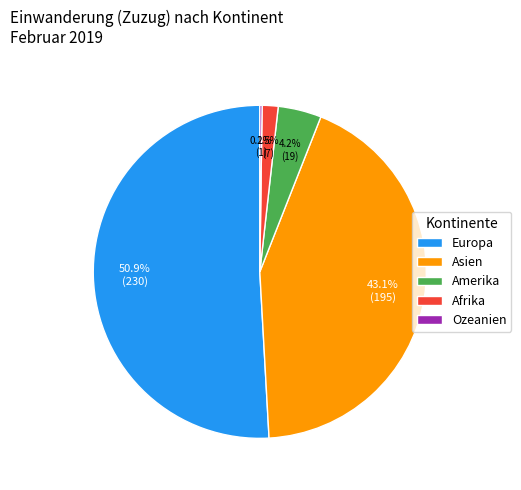

Is the sum of Amerika and Asien greater than half?

No